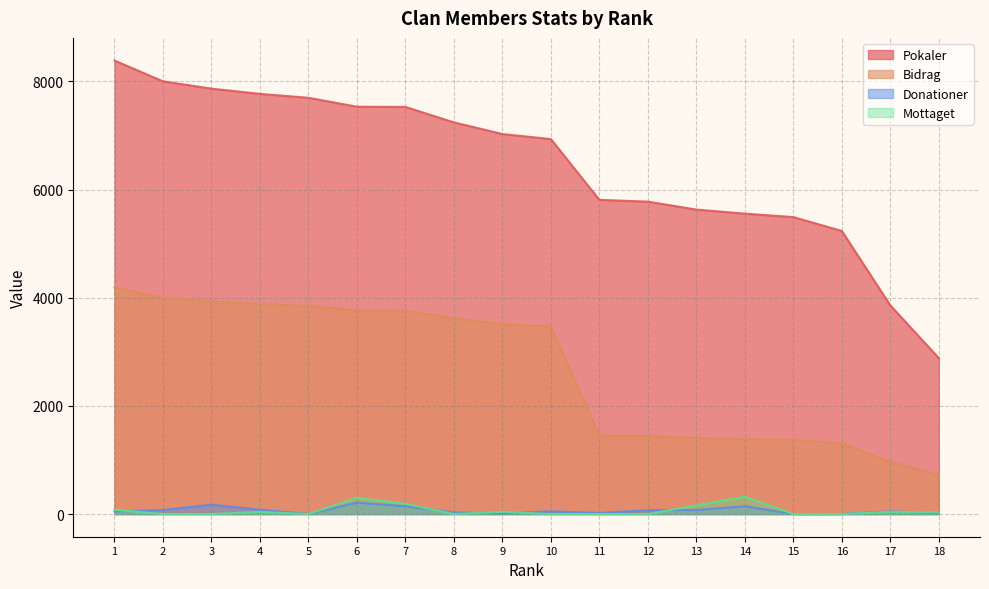

Is the value of Mottaget at 12 greater than the value of Bidrag at 12?

No